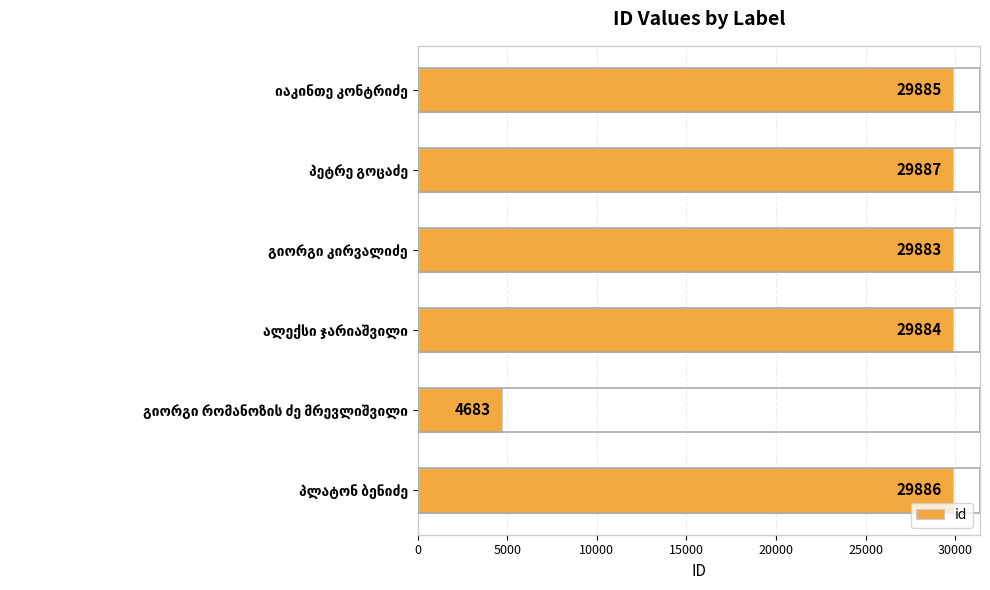

What is the greatest value displayed?

29887